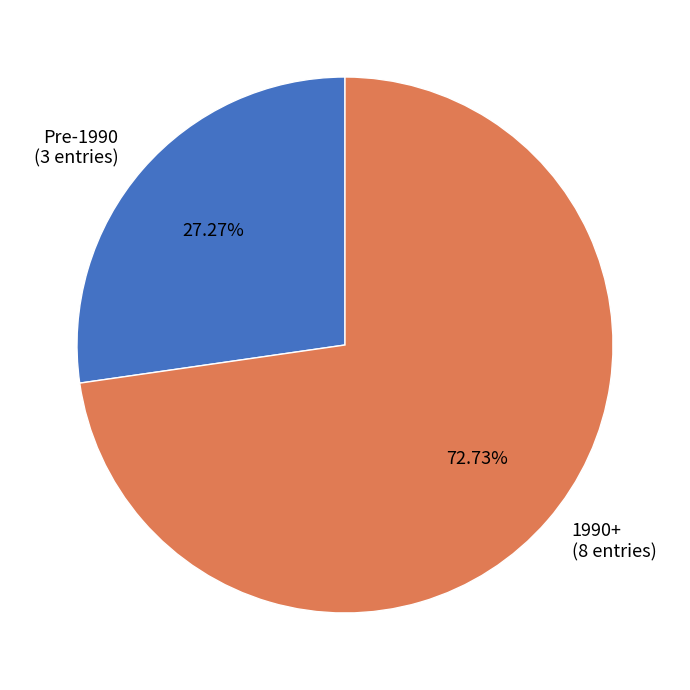

To the nearest percent, what is the average slice percentage?

50%